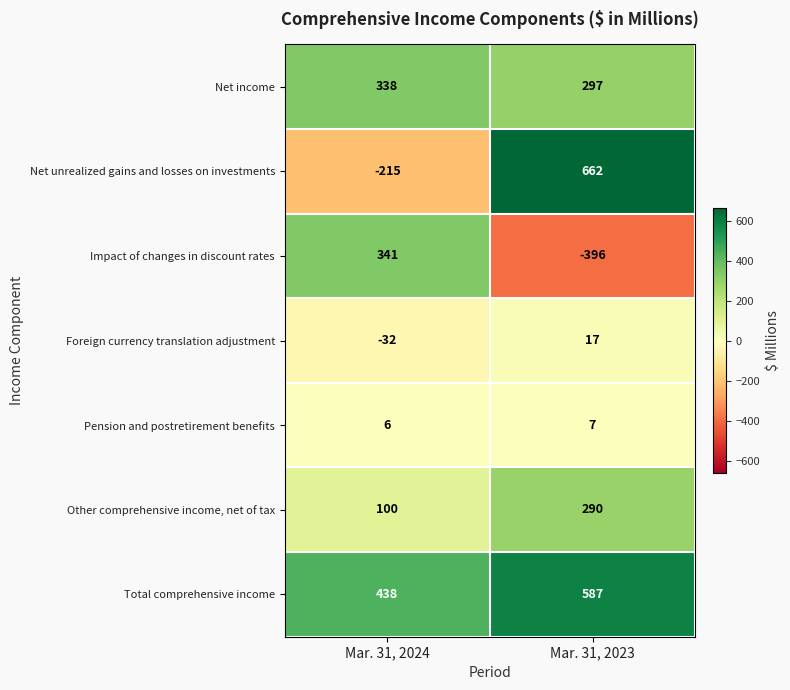

How many categories are shown in the chart?

2